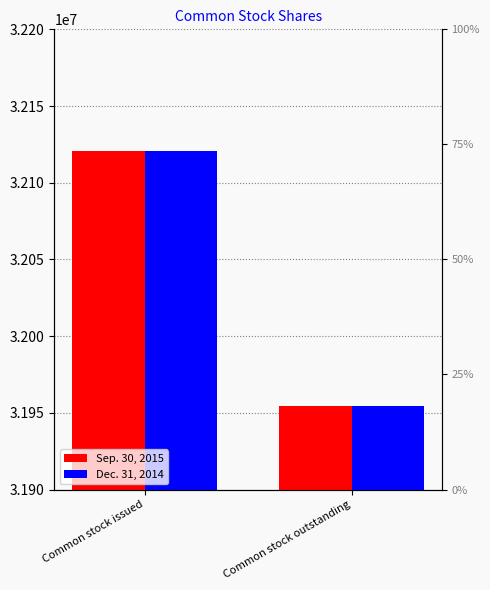

Is it true that Dec. 31, 2014 equals 7465998 at Common stock issued?

False